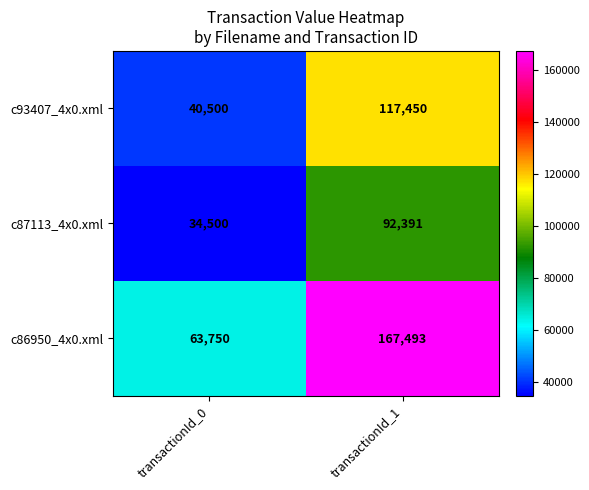

What is the difference between the c93407_4x0.xml values at transactionId_0 and transactionId_1?

76950